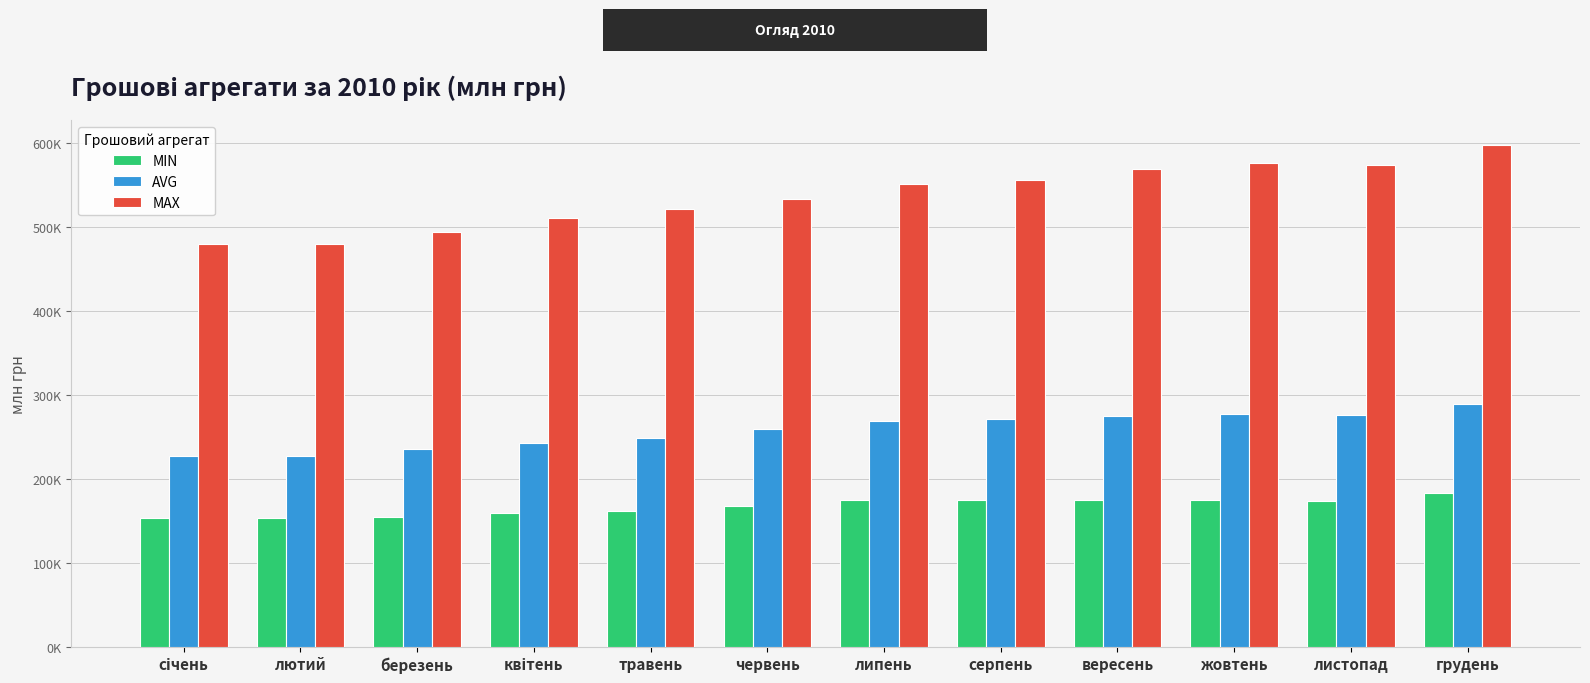

What is the maximum value for AVG?

289893.6